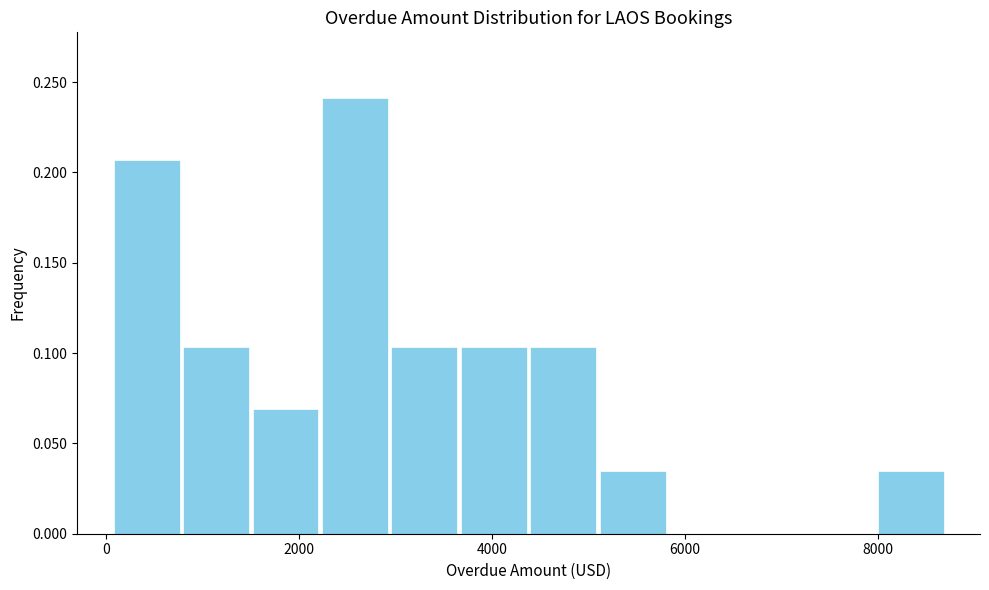

Read against the x-axis, roughly where is the centre of the tallest bar?

2600